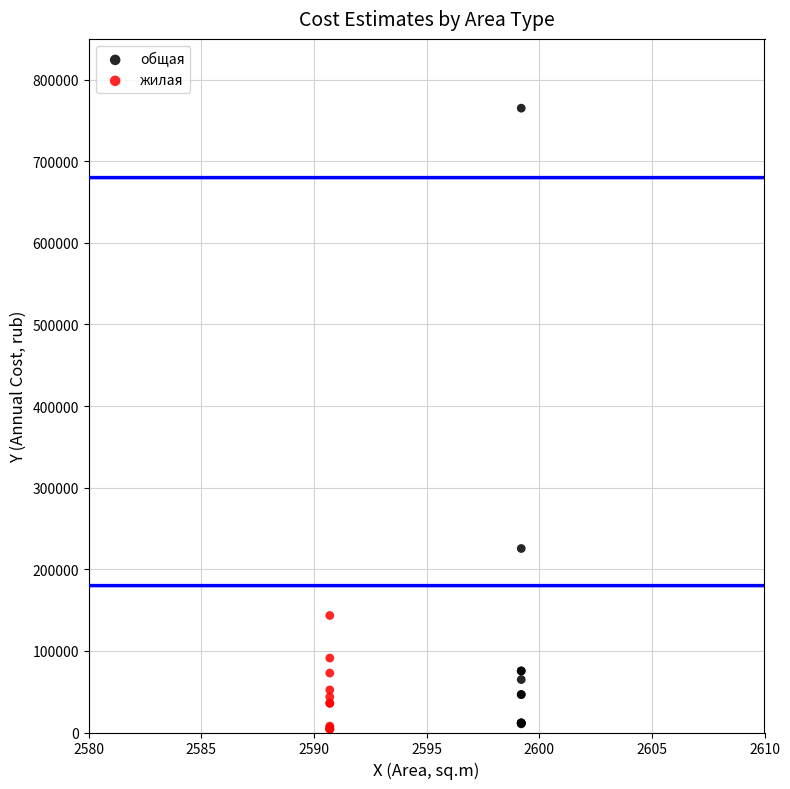

Which series contains the highest Y value?

общая